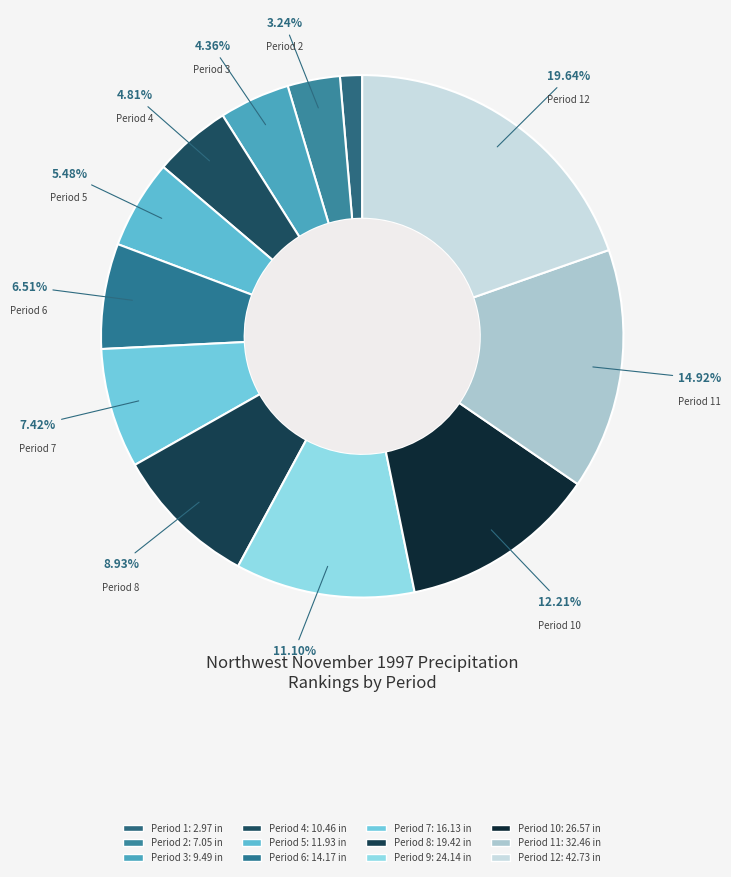

How many segments does this pie chart have?

12